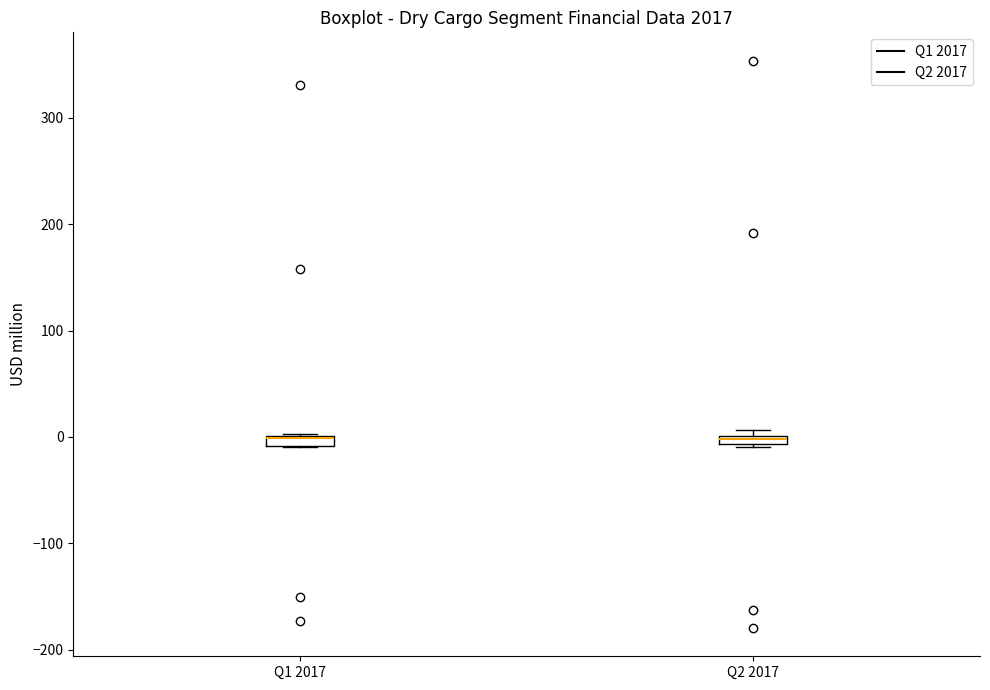

Where is the lower edge of the box for Q2 2017 on the y-axis? The values are not printed on the chart, so give them approximately, as read against the axis.

-10